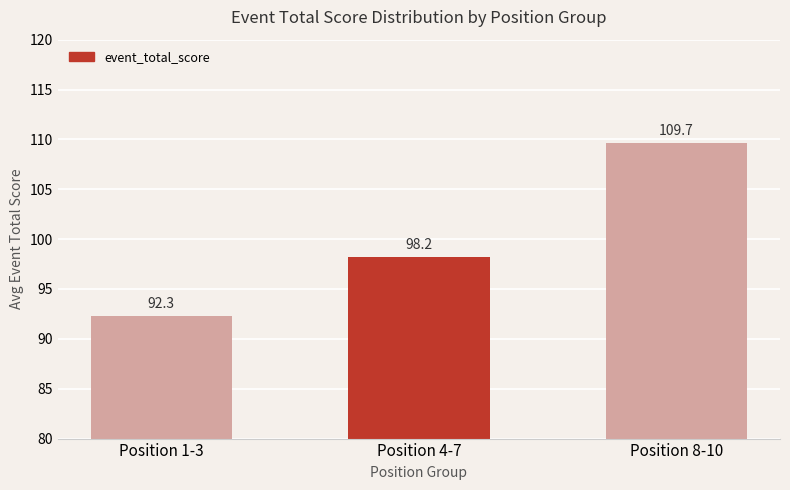

What is the average value?

100.1